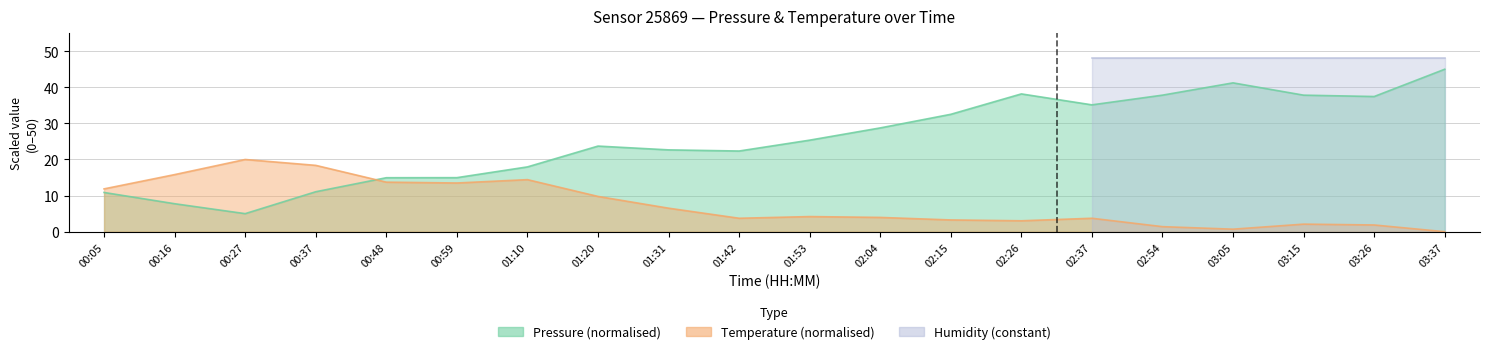

The value of temperature at 00:59 is 8.2. True or false?

False